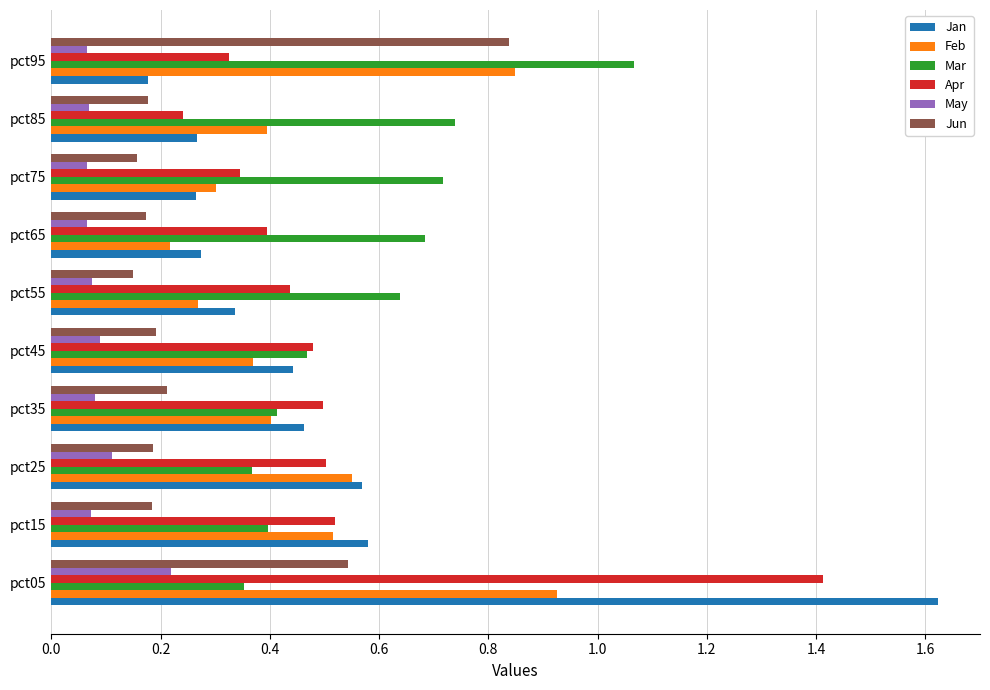

What is the difference between the highest and lowest values at pct05?

1.4